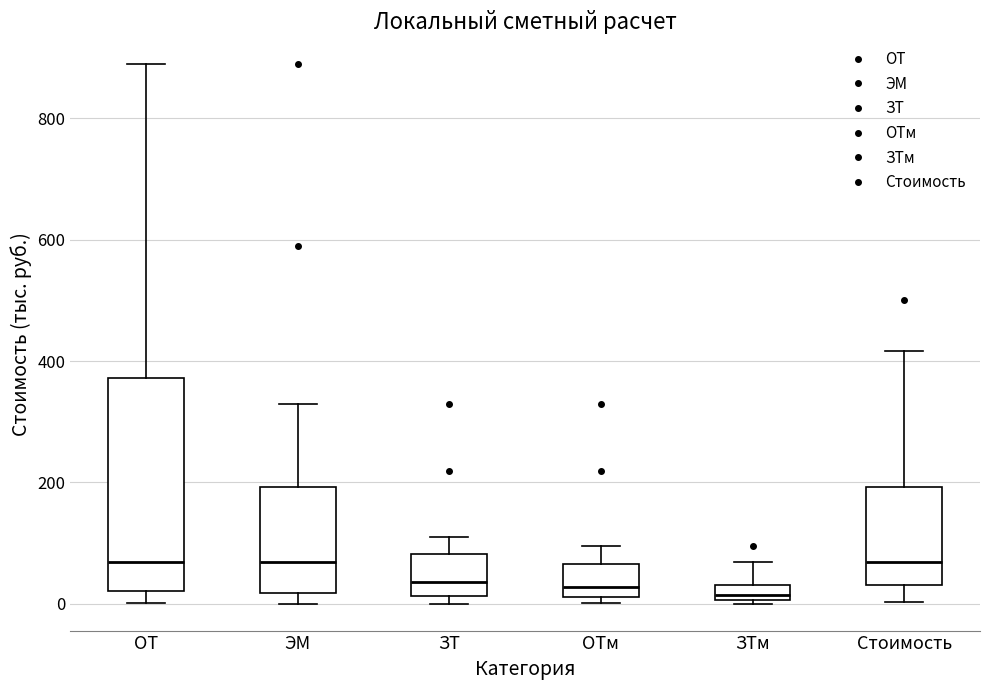

Comparing the boxes themselves (not the whiskers), which one is the tallest?

ОТ